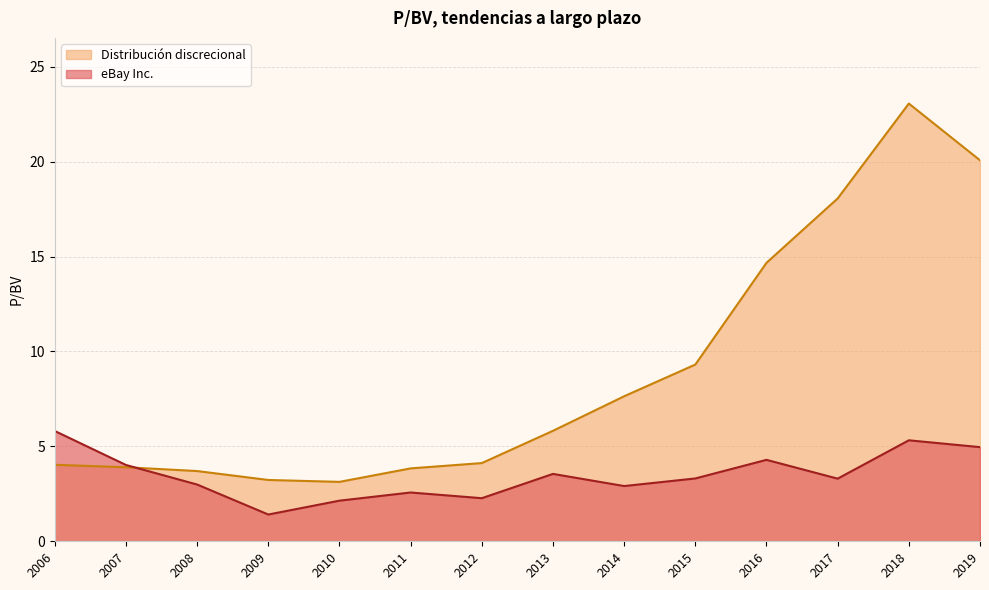

What is the difference between the highest and lowest values at 2010?

1.0